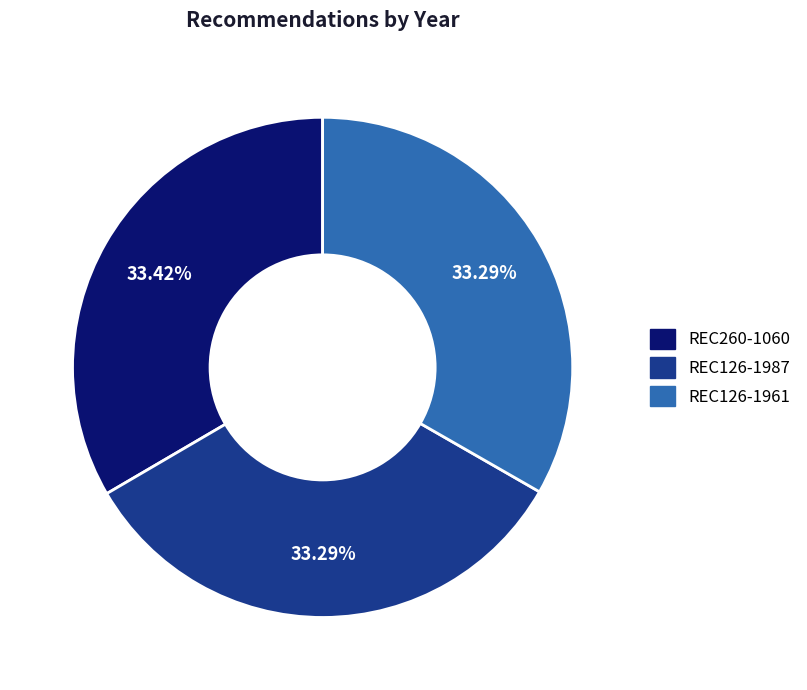

Approximately how many times larger is the value at REC260-1060 compared to REC126-1987?

1.0